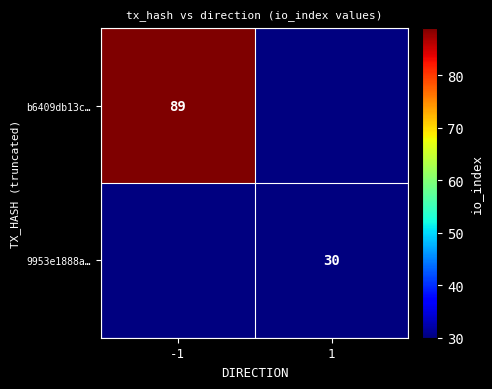

How many categories are shown in the chart?

2